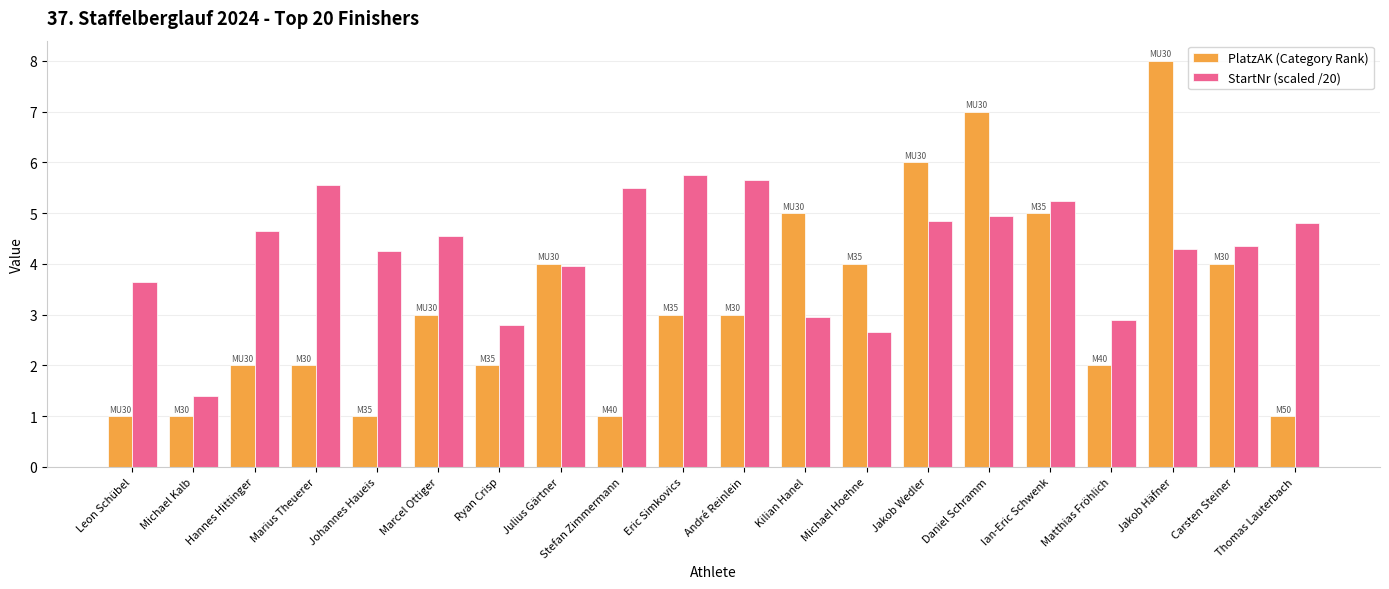

Which series has the widest spread of values?

PlatzAK (Category Rank)